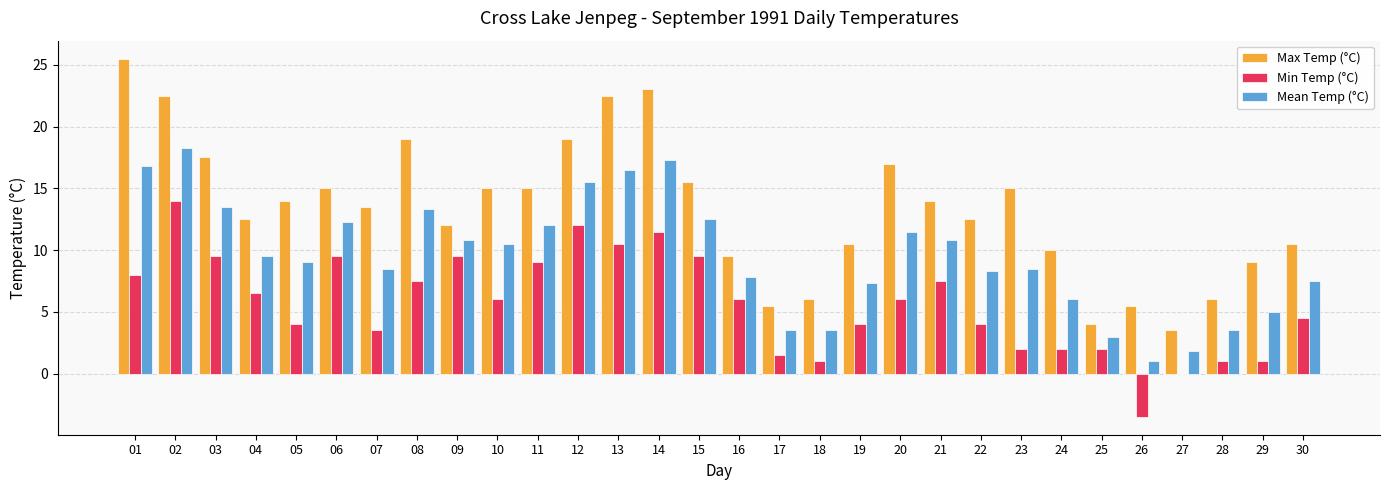

What are all the series names shown in the legend?

Max Temp (°C), Min Temp (°C), Mean Temp (°C)